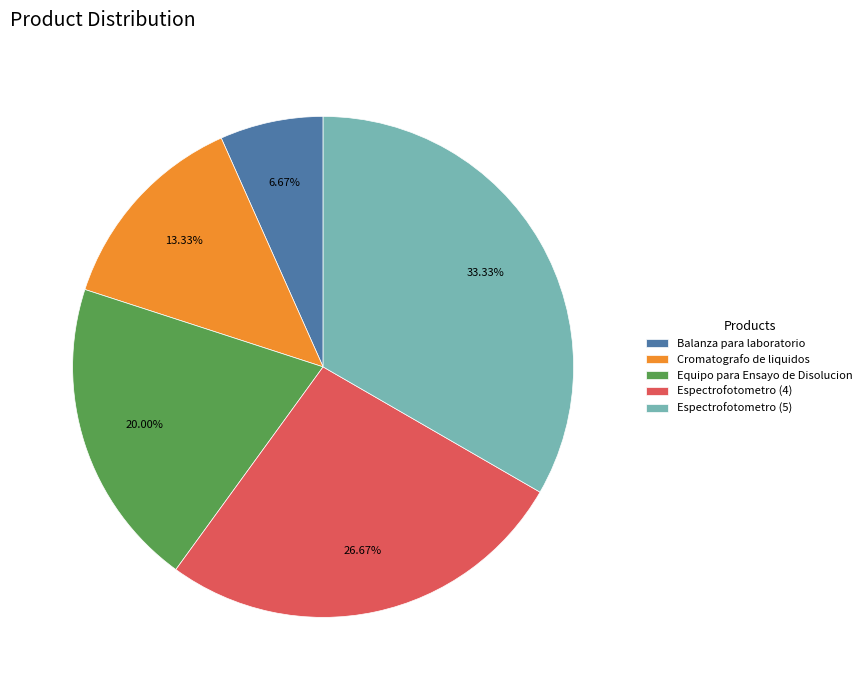

Approximately how many times larger is the value at Espectrofotometro (5) compared to Equipo para Ensayo de Disolucion?

1.7